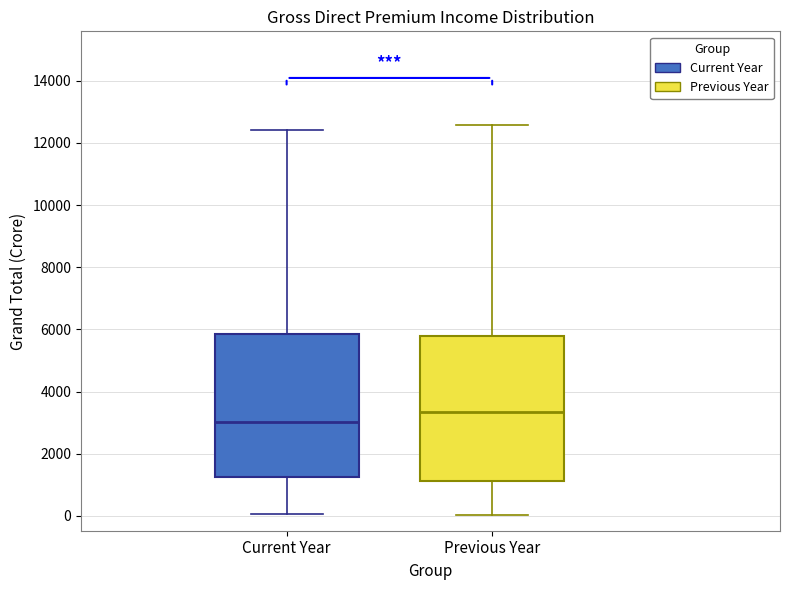

Where does the upper whisker of the box for Current Year end on the y-axis? The values are not printed on the chart, so give them approximately, as read against the axis.

12400